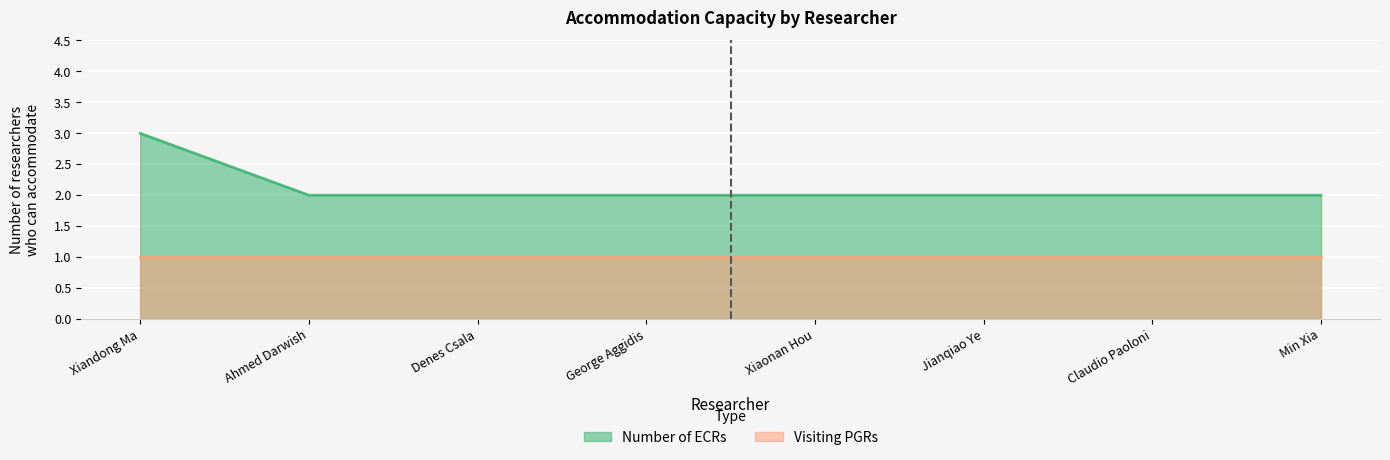

List the labels in order of value, smallest first.

Ahmed Darwish, Denes Csala, George Aggidis, Xiaonan Hou, Jianqiao Ye, Claudio Paoloni, Min Xia, Xiandong Ma